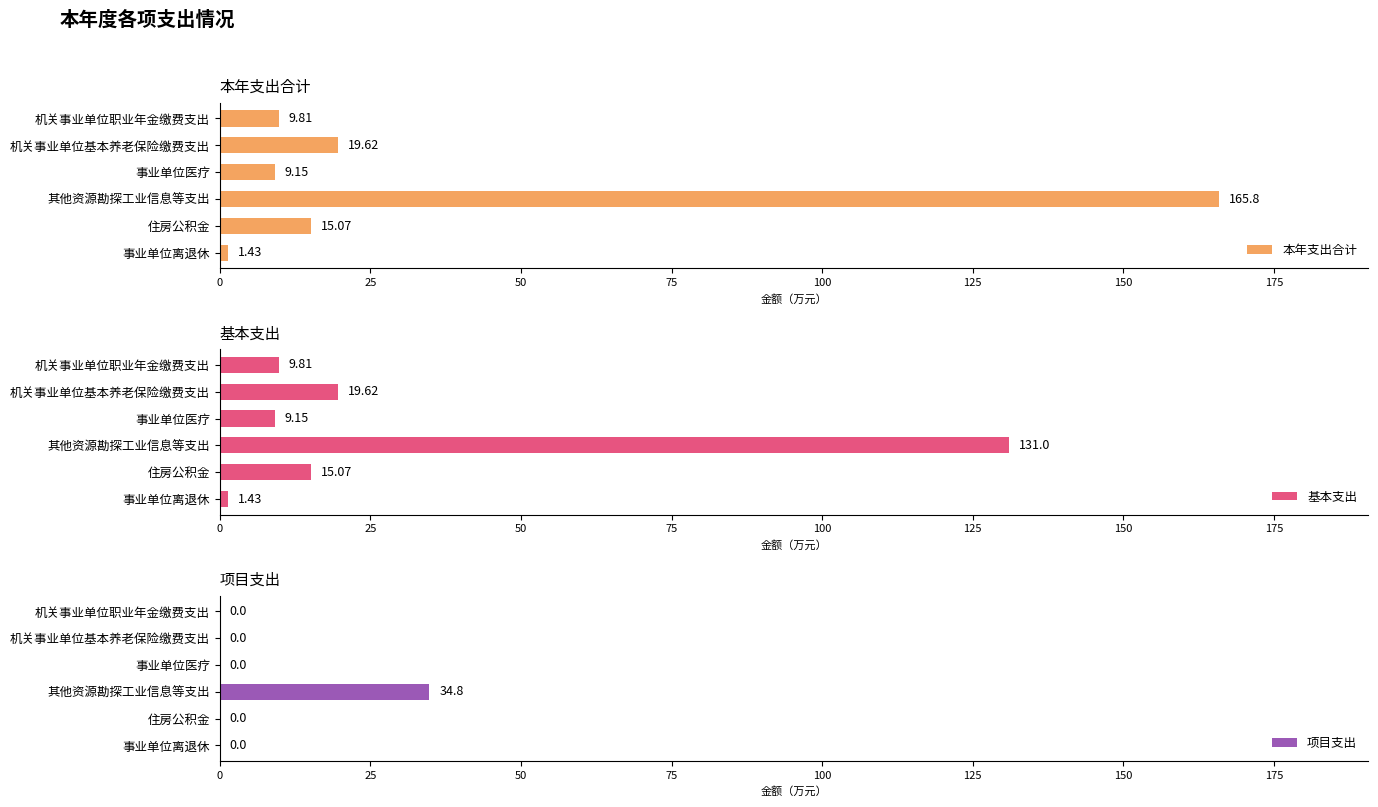

Where is 本年支出合计 nearest to the value 83?

机关事业单位基本养老保险缴费支出